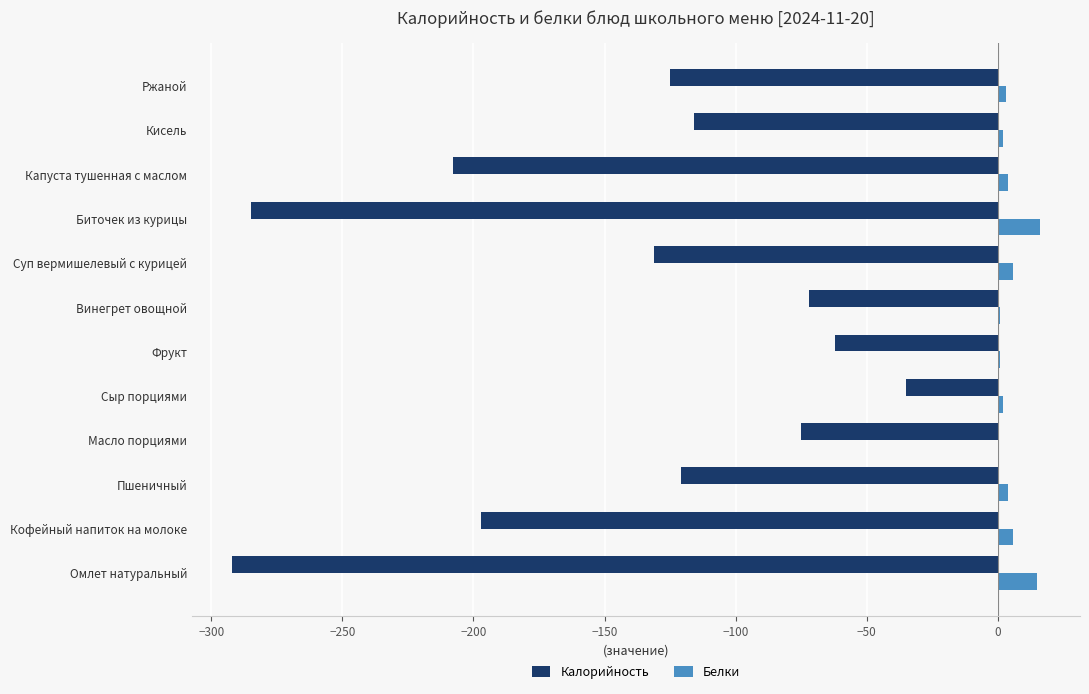

True or false: Калорийность has a value of -35.0 at Сыр порциями.

True